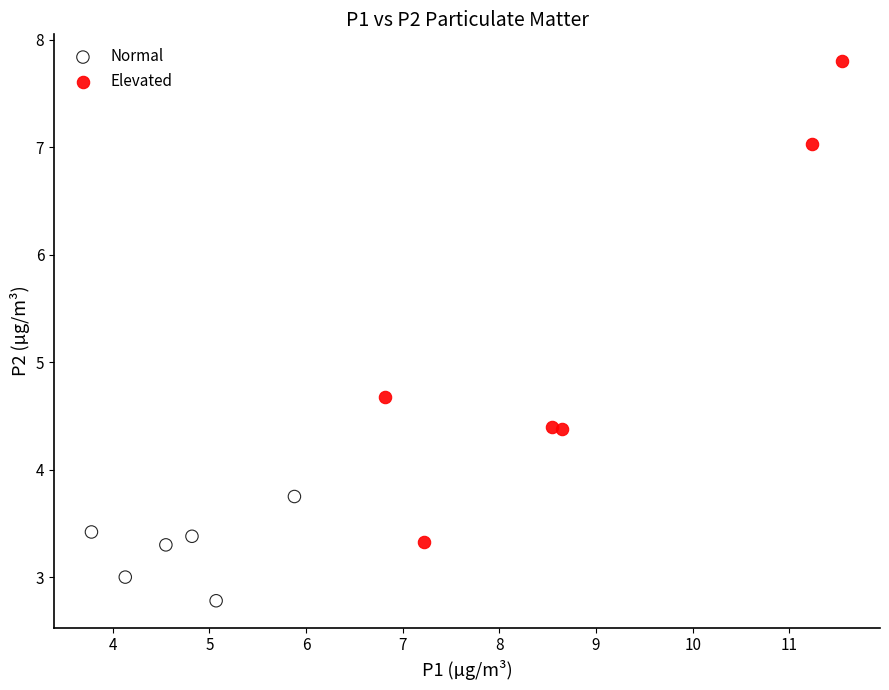

Which series reaches the minimum Y coordinate?

Normal